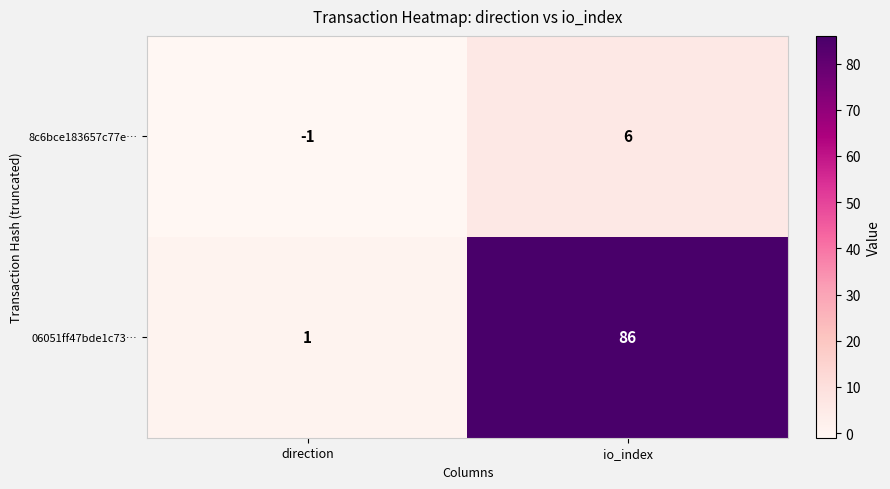

Reading left to right, what are all the values shown in this chart?

8c6bce183657c77e…: -1	6
06051ff47bde1c73…: 1	86